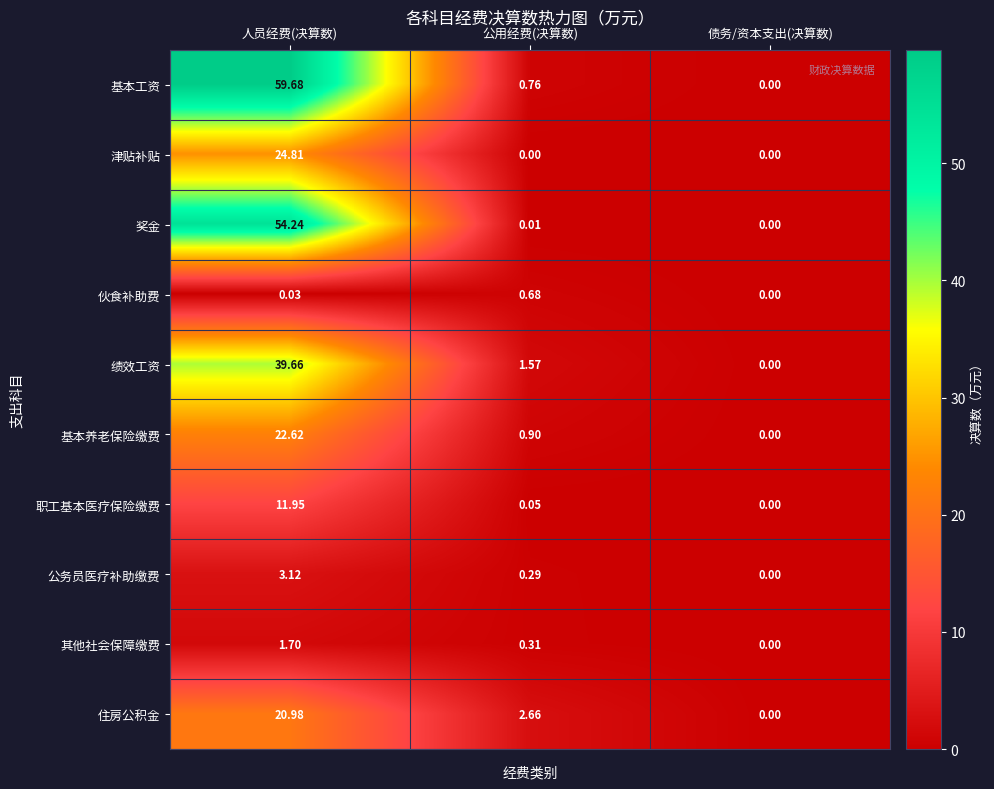

At which label does 公务员医疗补助缴费 reach its minimum?

债务/资本支出(决算数)